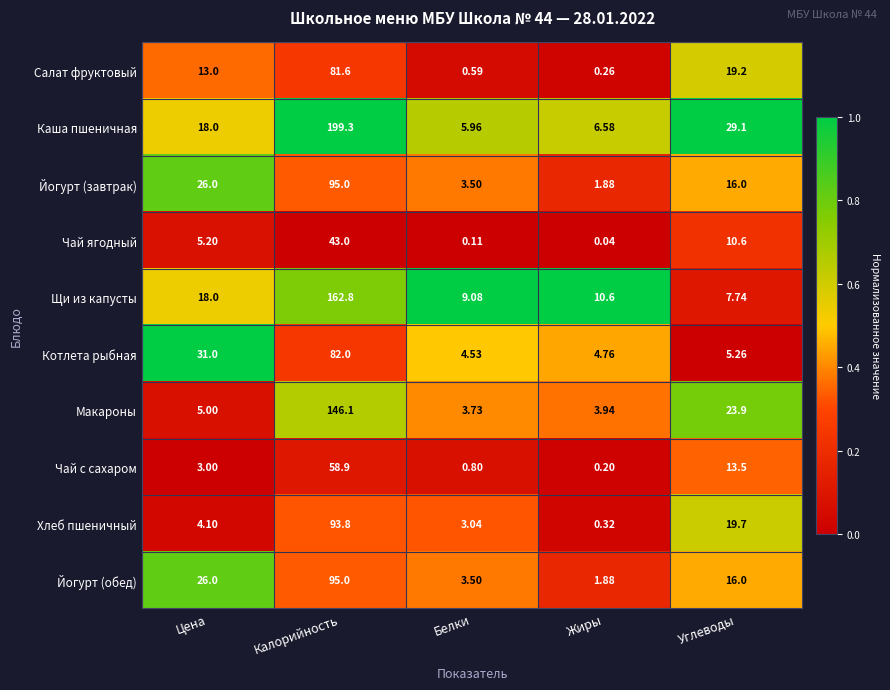

At which category does the chart reach its peak across all series?

Калорийность